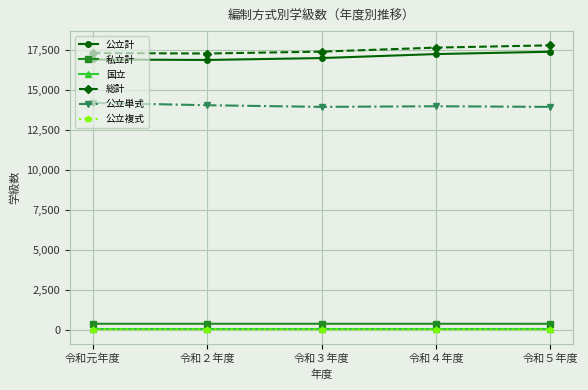

What is the lowest value of the 総計 series?

17252